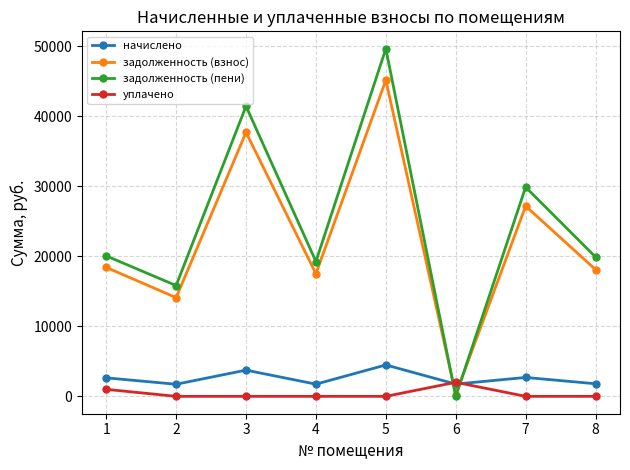

In задолженность (взнос), how many points are lower than both neighbors (excluding endpoints)?

3